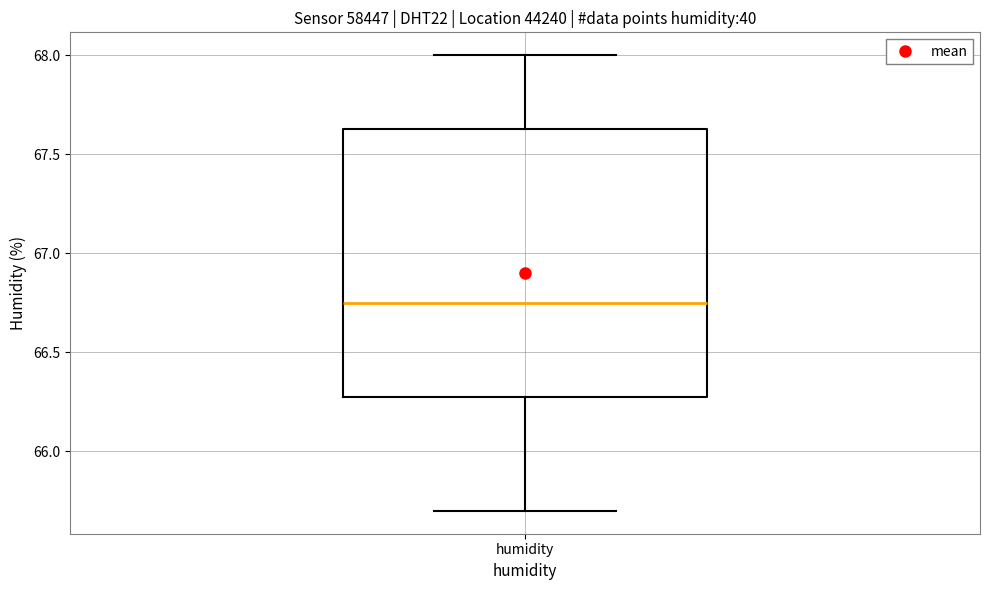

Read this box plot against the y-axis: the position of the median line, the range covered by the box, and the ends of both whiskers. The values are not printed on the chart, so give them approximately, as read against the axis.

median 66.75, box 66.30 to 67.65, whiskers 65.70 to 68.00